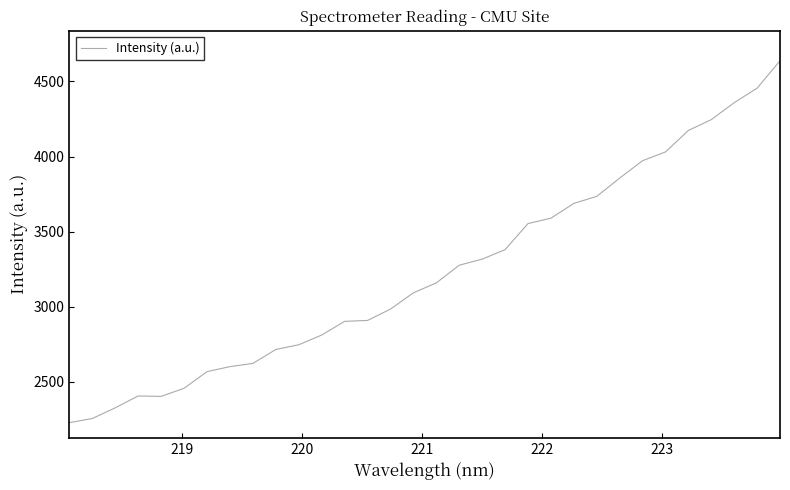

What is the maximum value shown in the chart?

4637.8